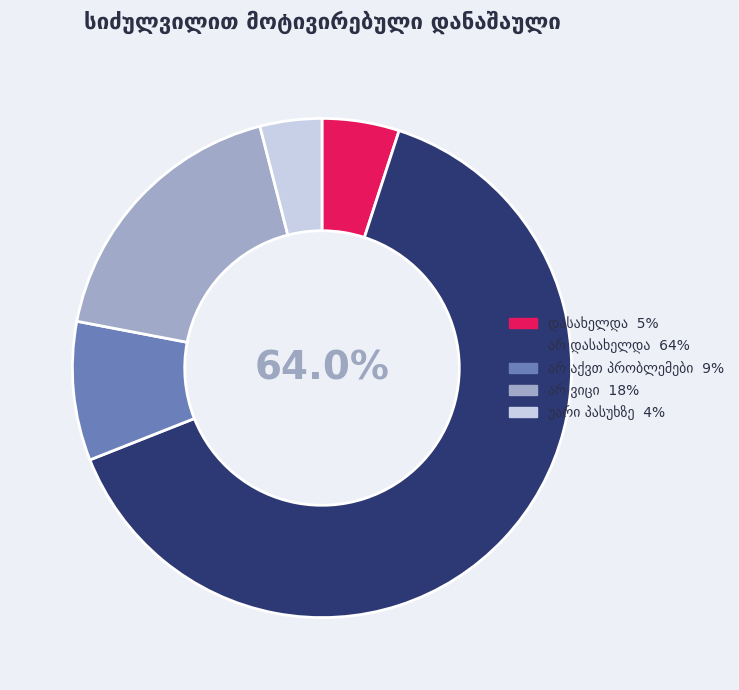

Is there a majority slice in this chart?

Yes